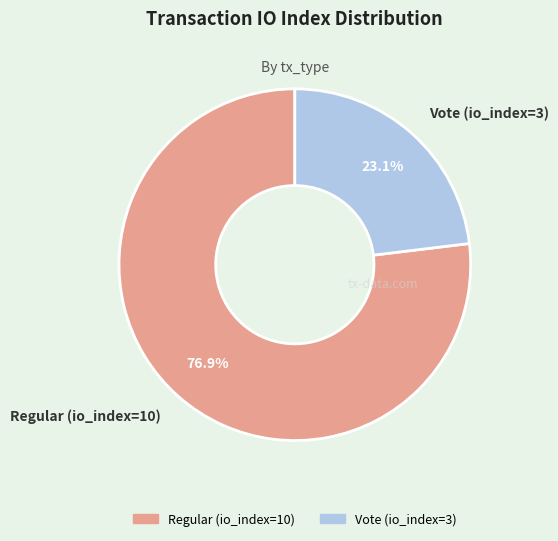

The Regular (io_index=10) slice represents 77% of the pie. True or false?

True